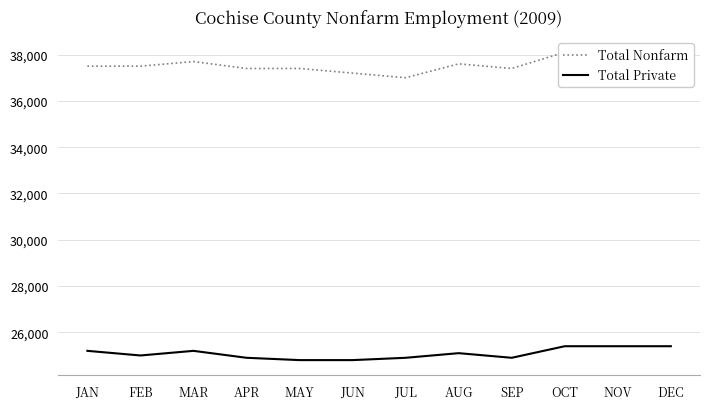

How many interior local valleys does the Total Nonfarm series have?

2